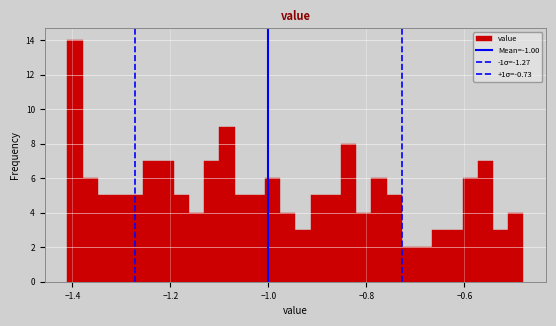

Around what value on the x-axis is the tallest bar? Give the approximate position of its centre, as read against the axis.

-1.40